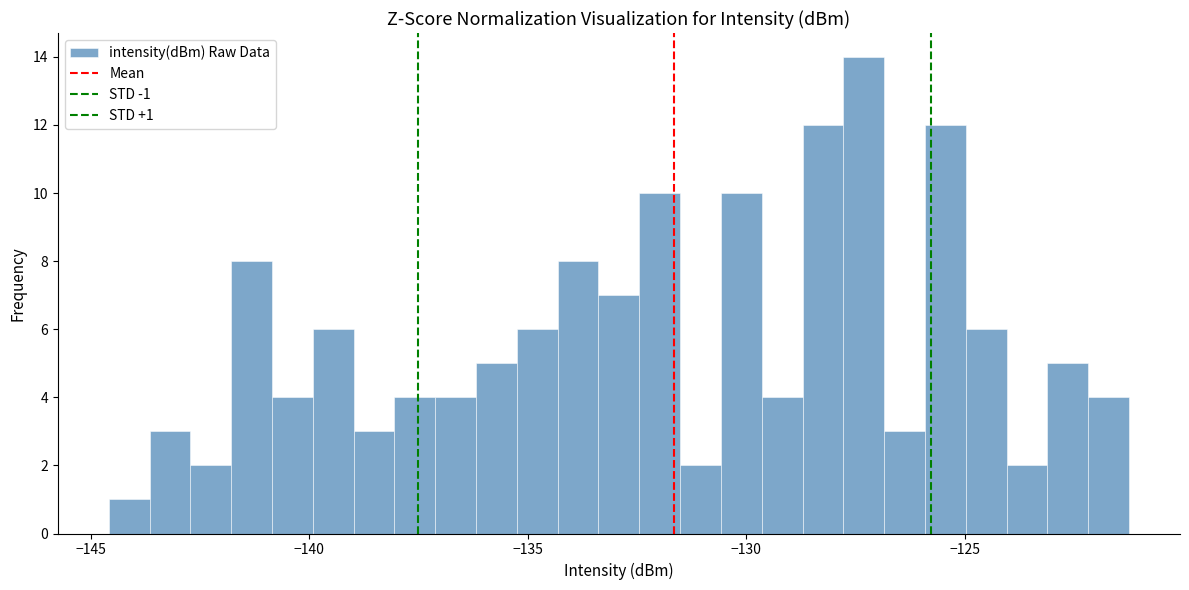

Read against the x-axis, roughly where is the centre of the tallest bar?

-127.5